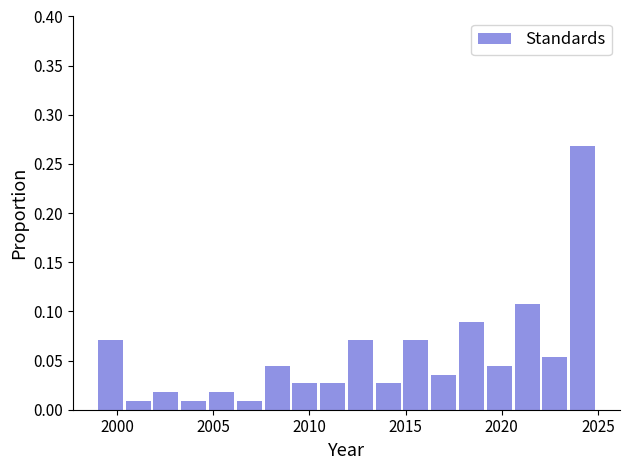

Read against the x-axis, roughly where is the centre of the tallest bar?

2024.0